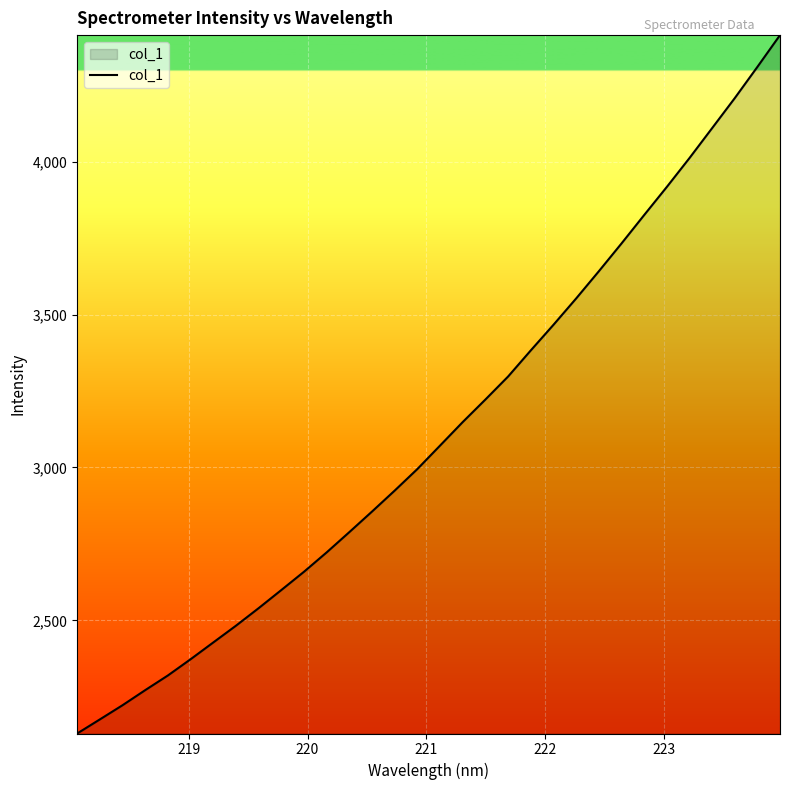

What is the difference between the maximum and minimum values?

2283.6